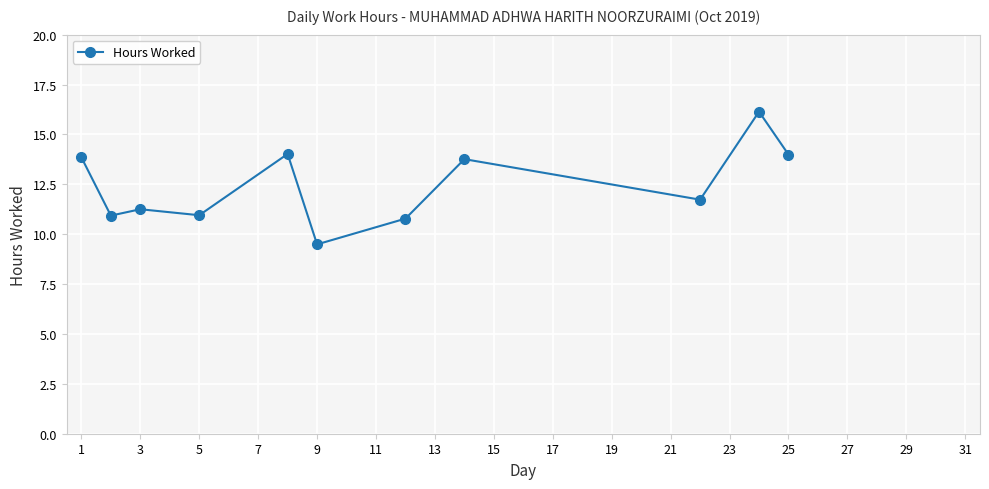

What is the greatest value displayed?

16.1